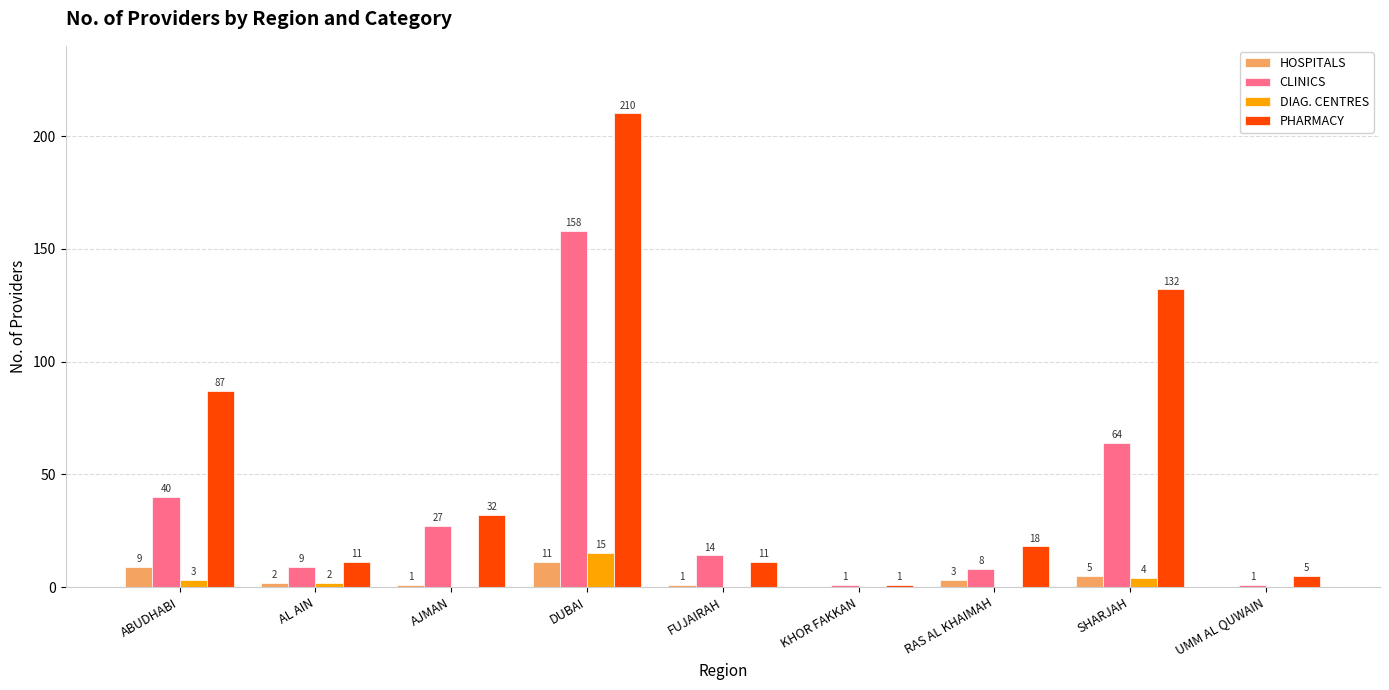

Between ABUDHABI and RAS AL KHAIMAH, which series saw the biggest shift?

PHARMACY